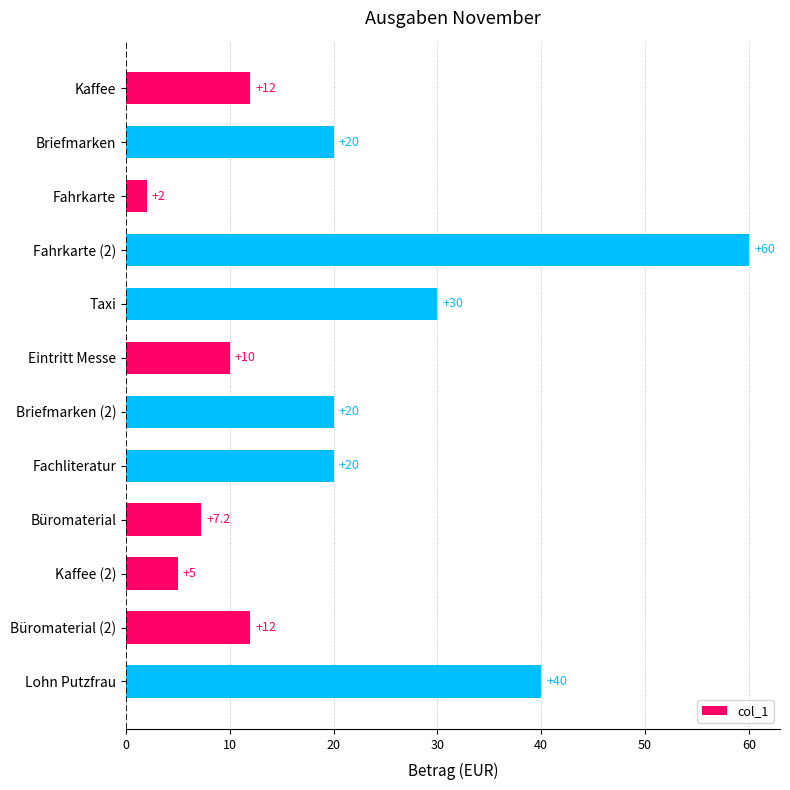

What is the label of the 11th bar from the bottom?

Briefmarken